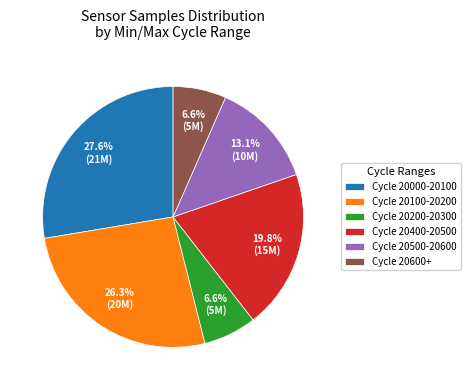

What is the largest slice in the pie chart?

Cycle 20000-20100